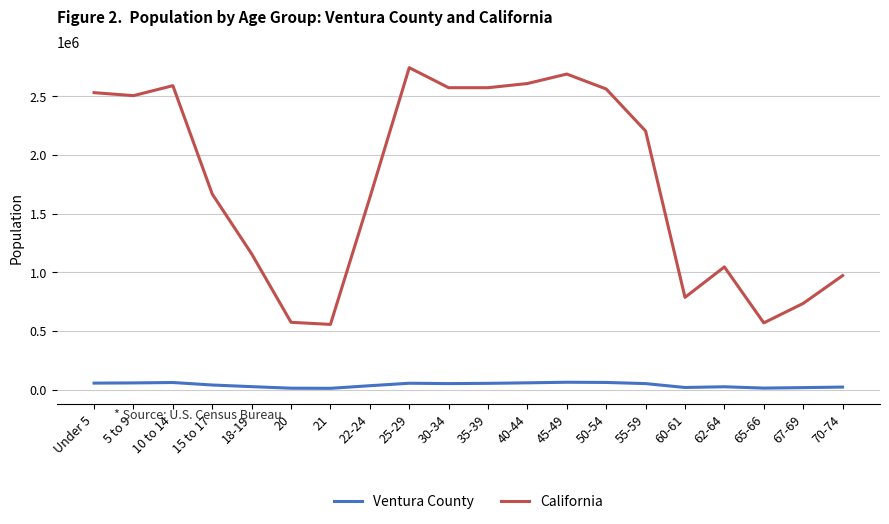

What is the average value of the Ventura County series?

38920